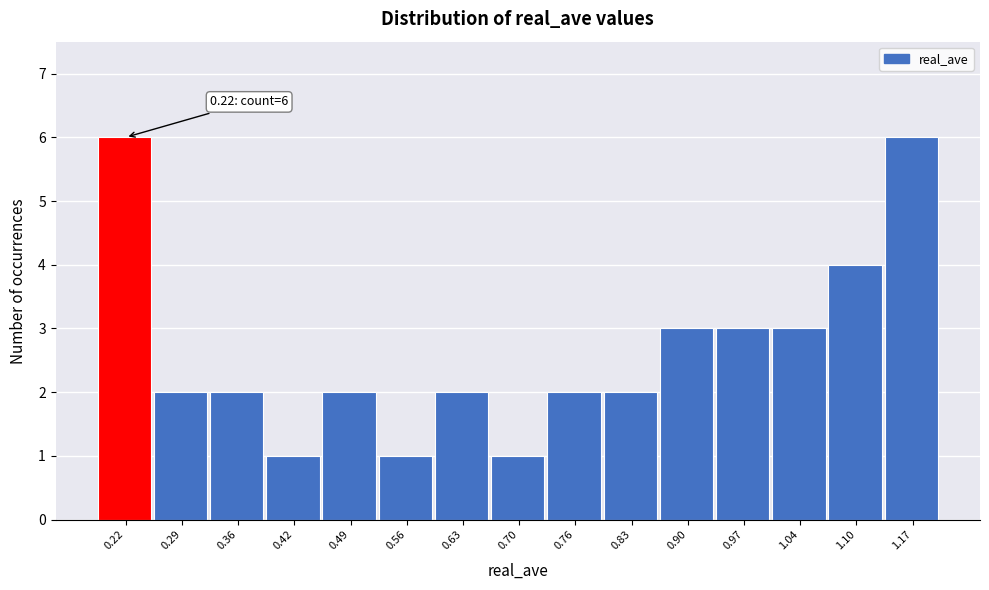

Reading left to right, what are all the values shown in this chart?

0.22=6	0.29=2	0.36=2	0.42=1	0.49=2	0.56=1	0.63=2	0.70=1	0.76=2	0.83=2	0.90=3	0.97=3	1.04=3	1.10=4	1.17=6